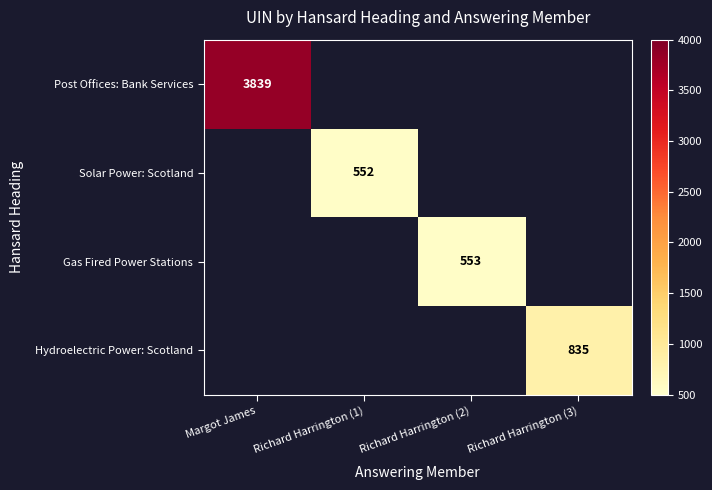

Is it true that Post Offices: Bank Services equals 1203 at Margot James?

False